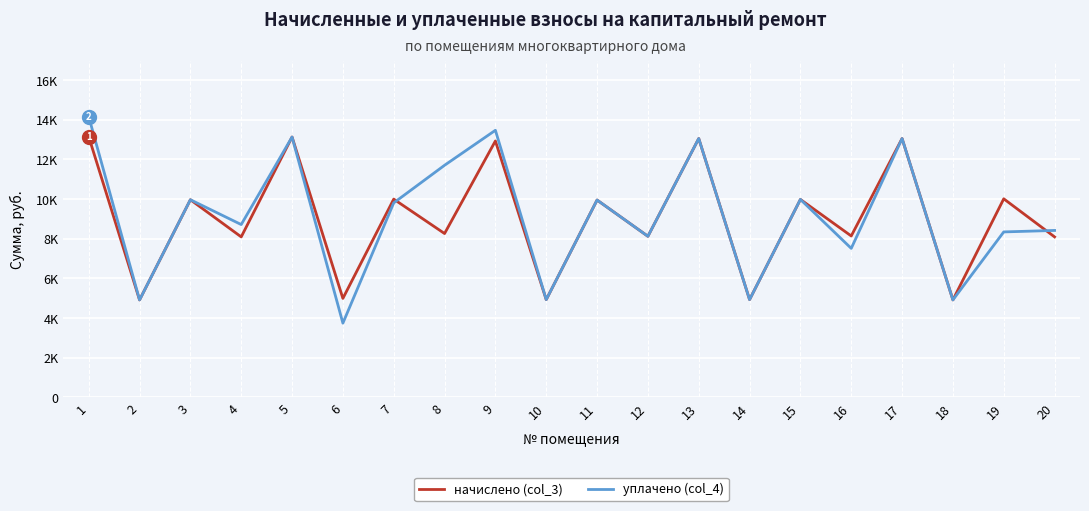

List the series in order of their peak value, highest first.

уплачено (col_4), начислено (col_3)